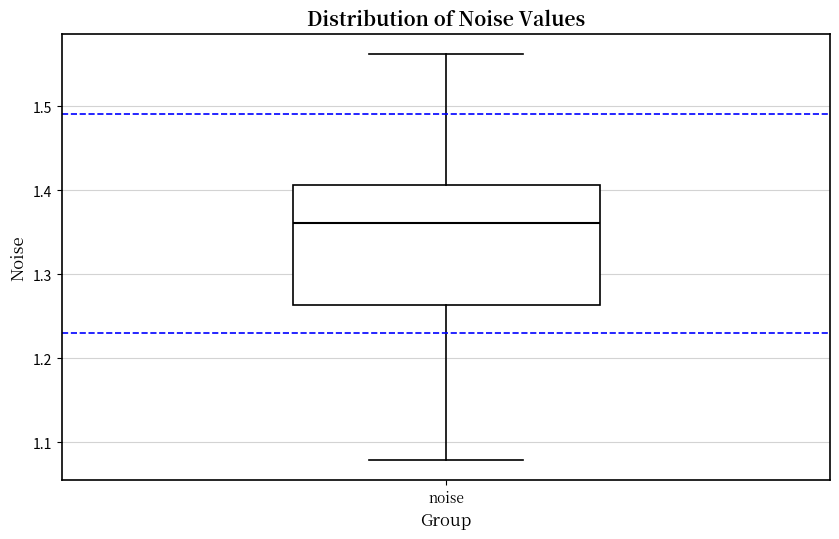

Where is the lower edge of the box for noise on the y-axis? The values are not printed on the chart, so give them approximately, as read against the axis.

1.26